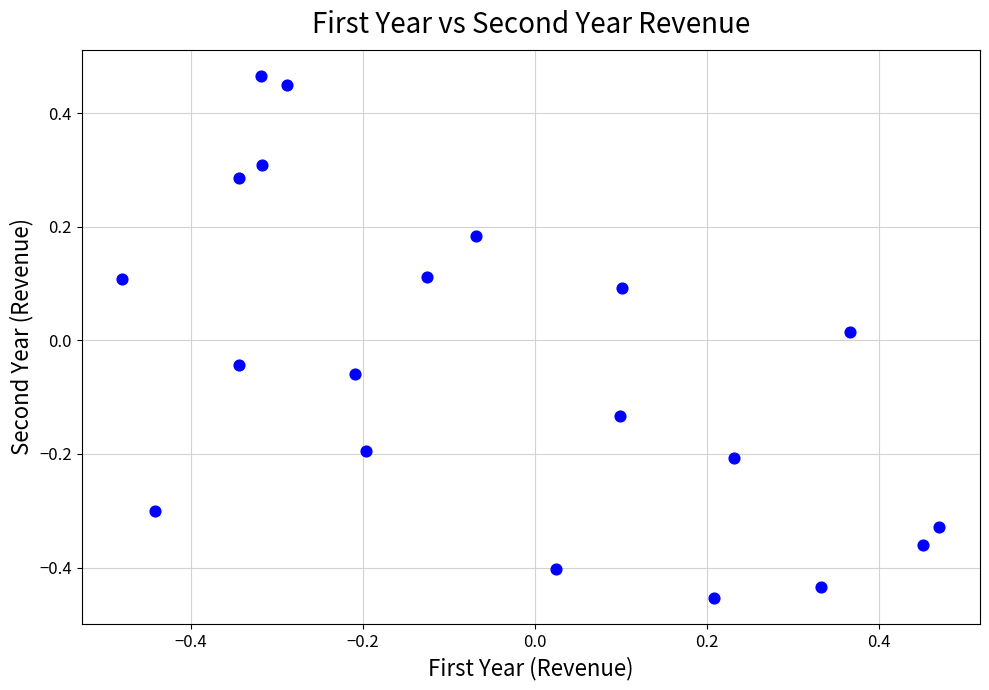

What is the range of X values (max minus min)?

0.9